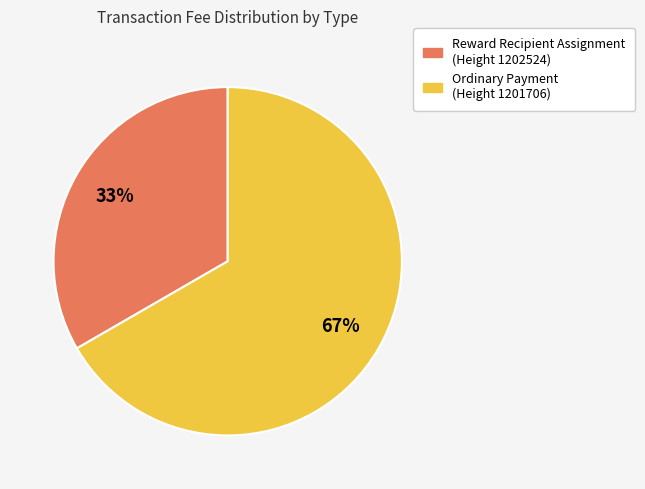

Do Reward Recipient Assignment (Height 1202524) and Ordinary Payment (Height 1201706) together represent more than half of the pie?

Yes